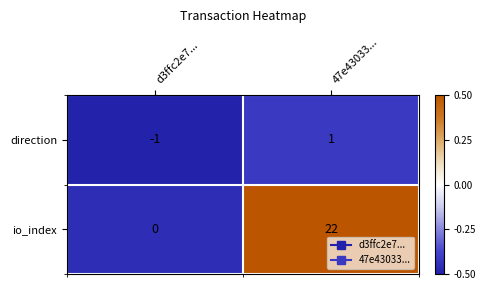

Where is io_index nearest to the value 11?

d3ffc2e7...